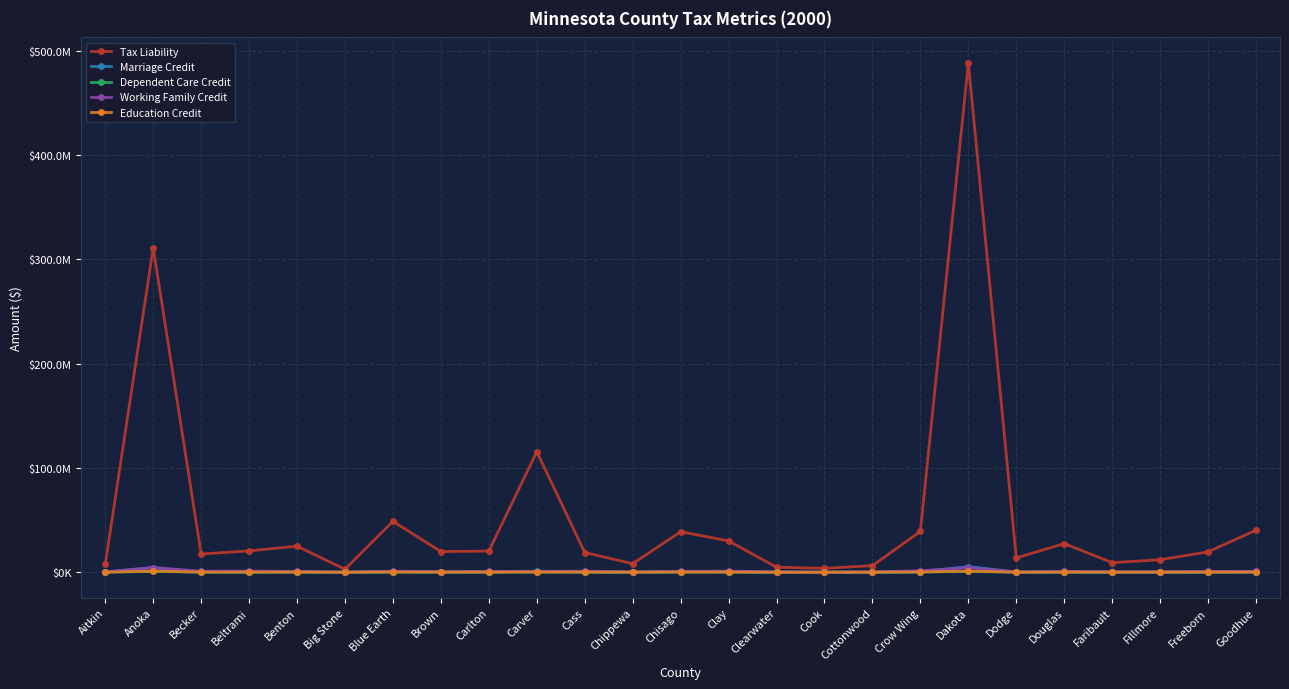

Does the chart have visible grid lines?

Yes